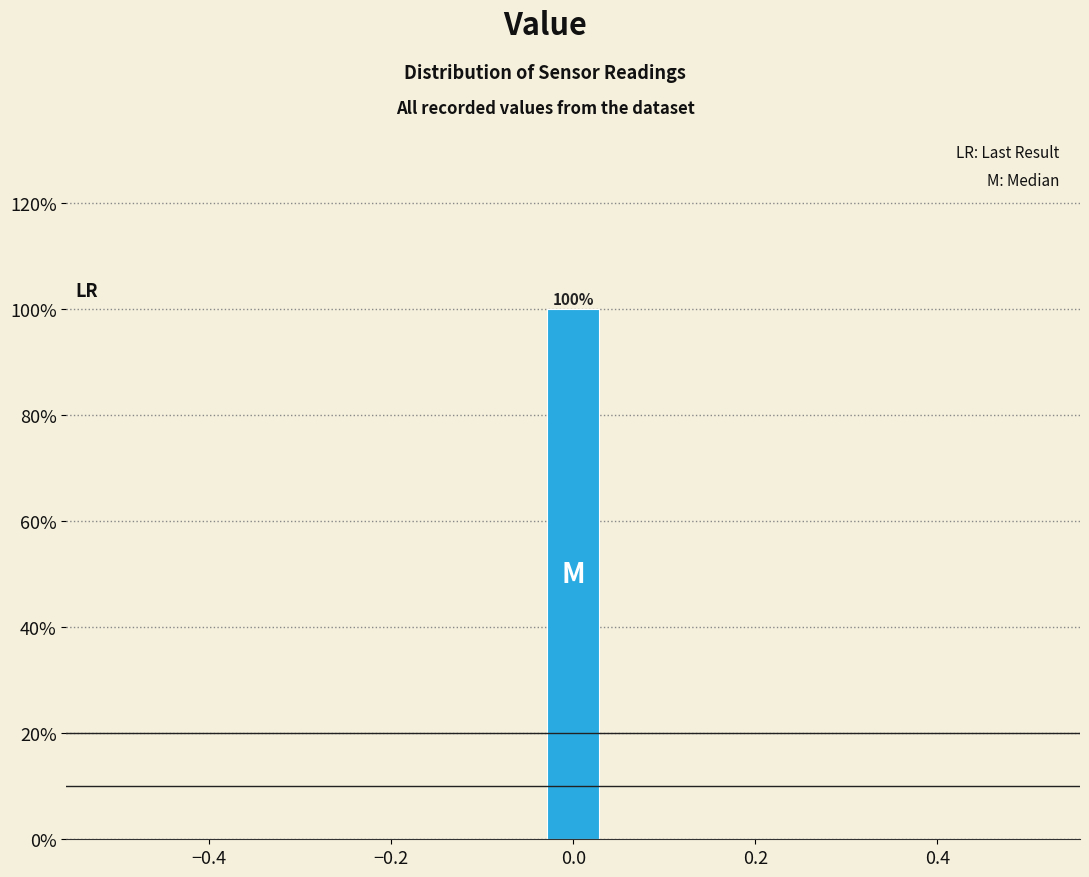

Read against the x-axis, roughly where is the centre of the tallest bar?

0.00